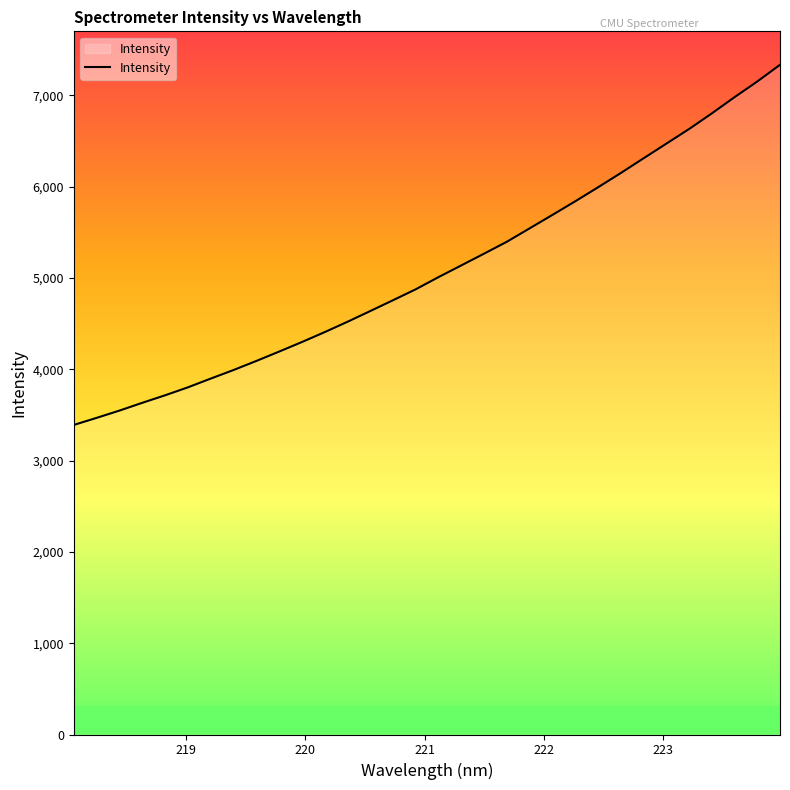

What is the minimum value shown in the chart?

3391.0